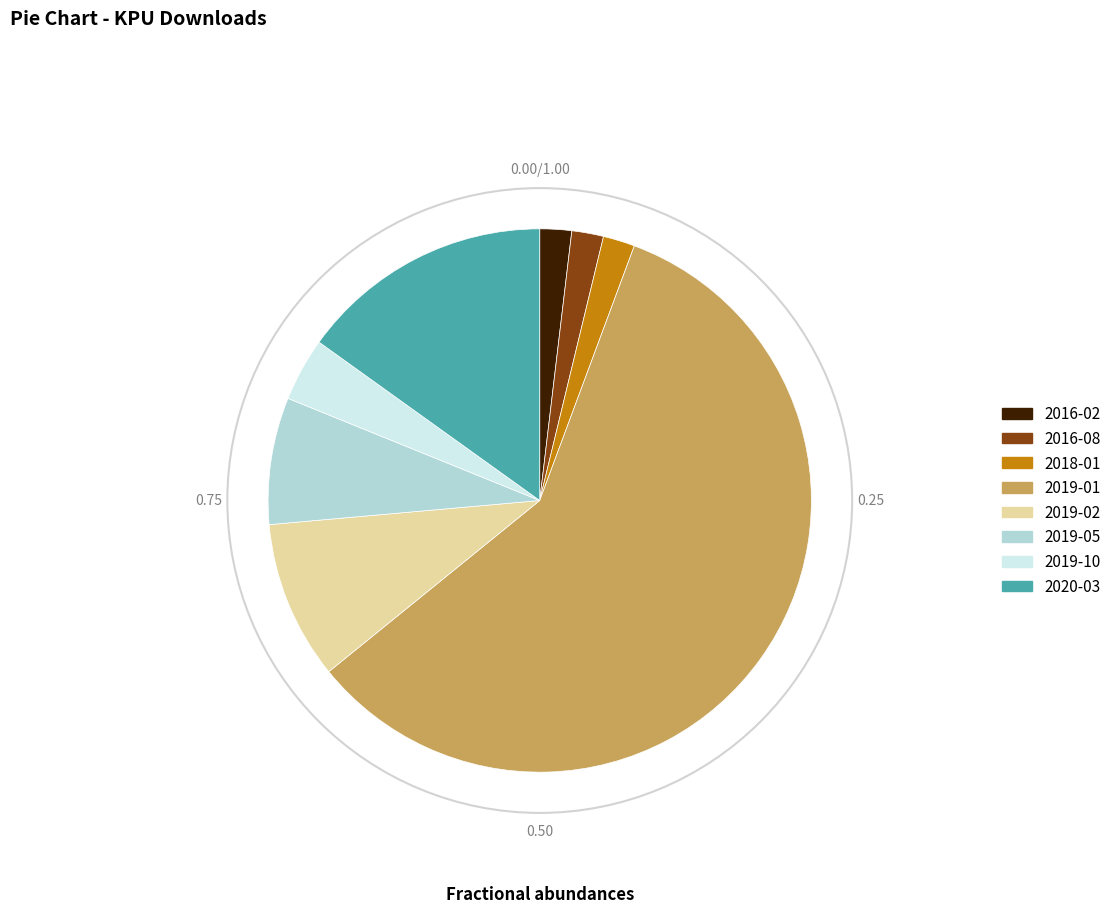

Is there any slice that represents more than half of the pie?

Yes